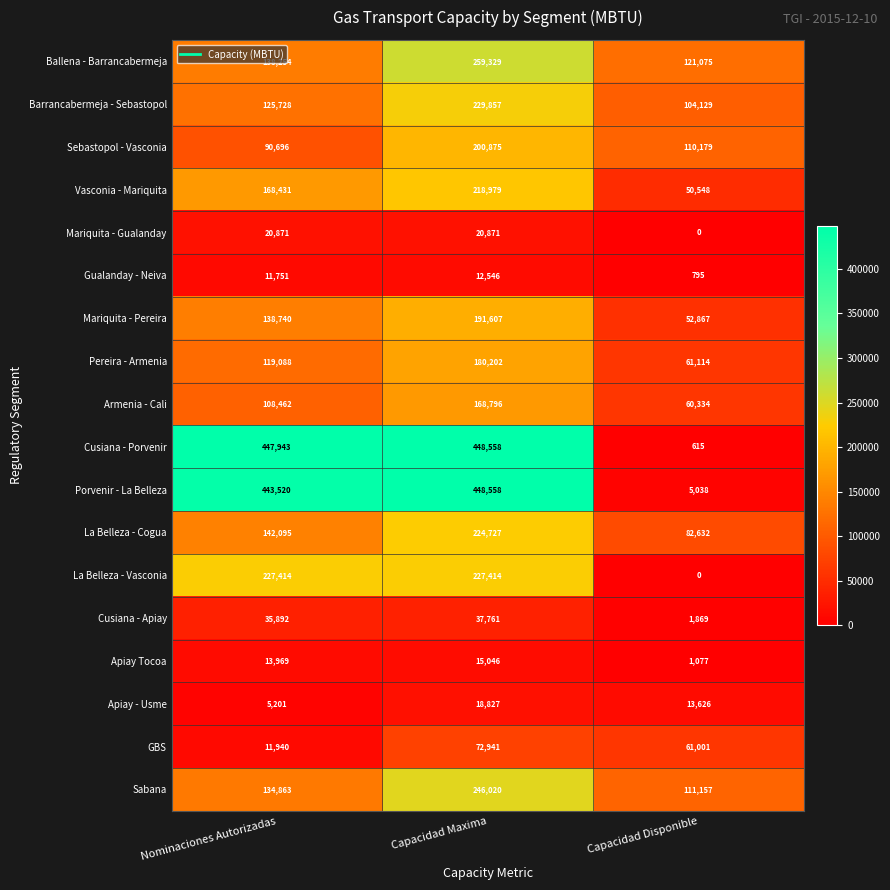

Is the value of La Belleza - Cogua at Capacidad Maxima greater than the value of Gualanday - Neiva at Capacidad Disponible?

Yes